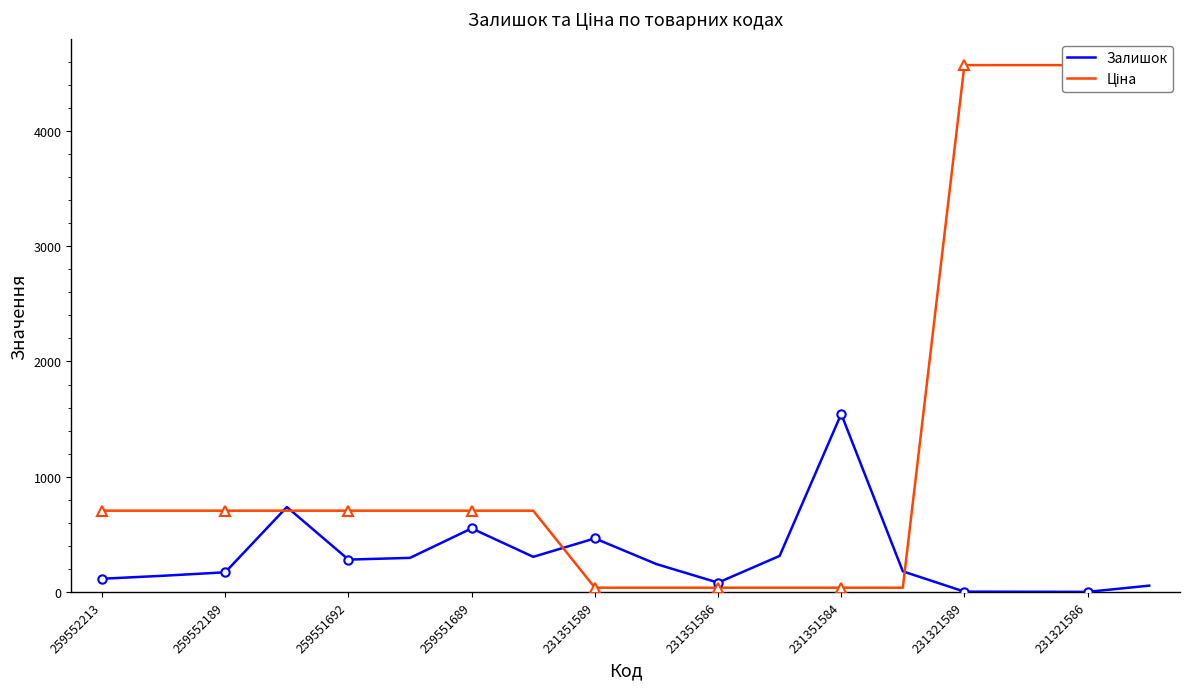

After their last crossing, which series has the higher values: Залишок or Ціна?

Ціна